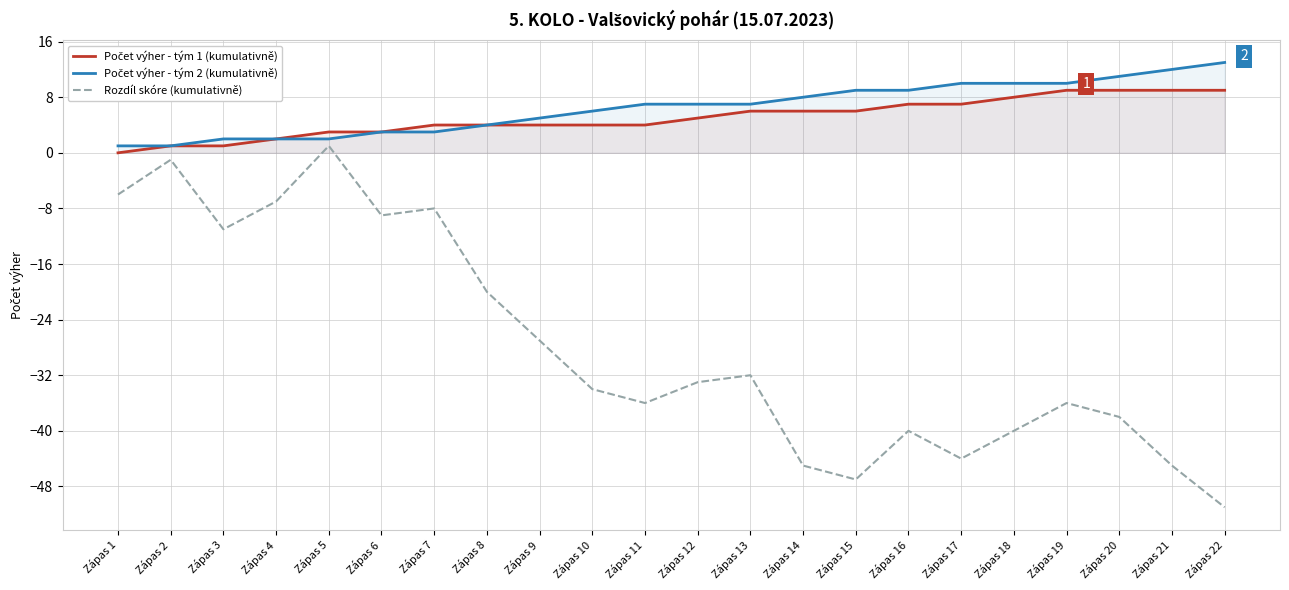

How many data points in Počet výher - tým 1 (kumulativně) are less than 5?

11